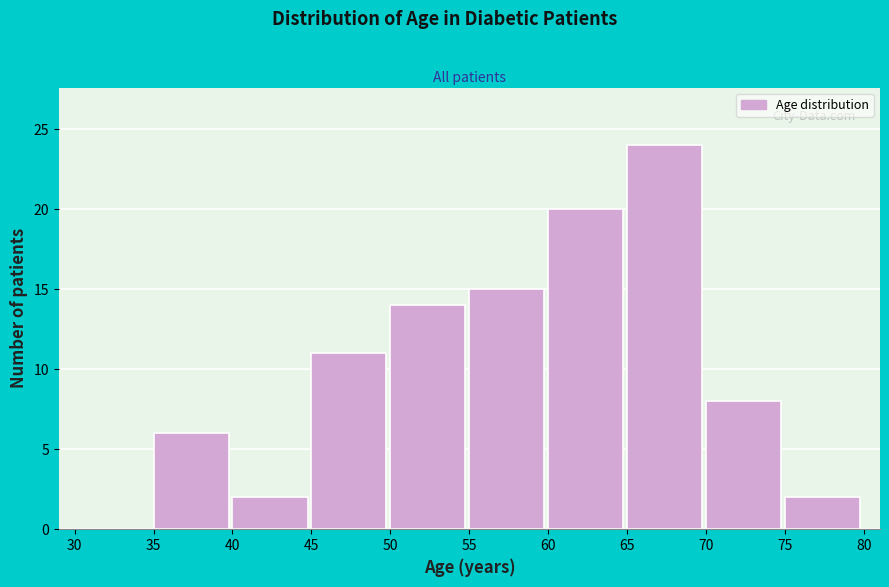

Reading left to right, transcribe this chart: for each bar, give the range it covers on the x-axis and its height. The values are not printed on the chart, so give them approximately, as read against the axis.

30 to 35: 0
35 to 40: 6
40 to 45: 2
45 to 50: 11
50 to 55: 14
55 to 60: 15
60 to 65: 20
65 to 70: 24
70 to 75: 8
75 to 80: 2